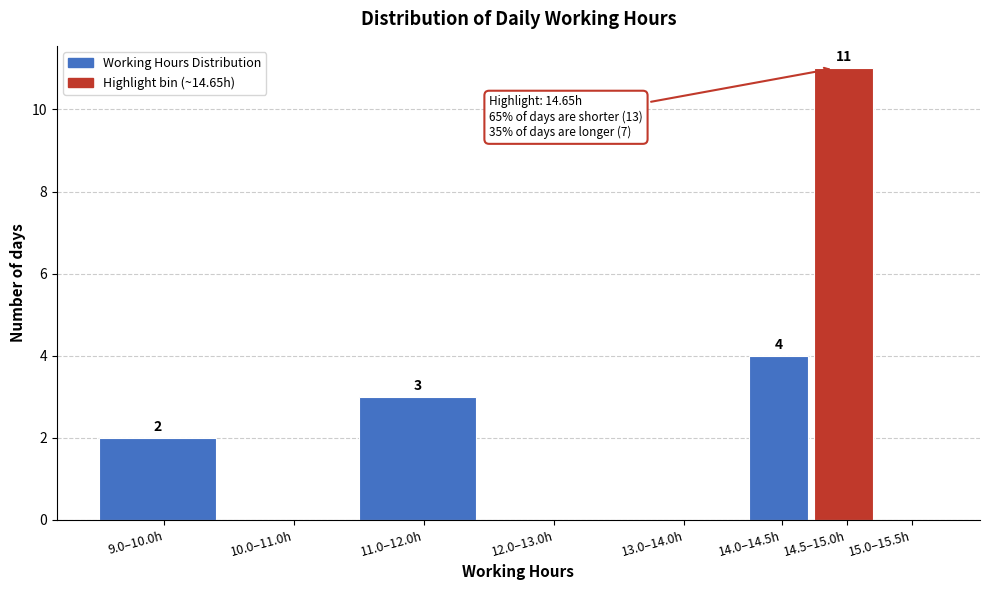

Reading right to left, transcribe all the data shown in this chart.

15.0–15.5h=0	14.5–15.0h=11	14.0–14.5h=4	13.0–14.0h=0	12.0–13.0h=0	11.0–12.0h=3	10.0–11.0h=0	9.0–10.0h=2